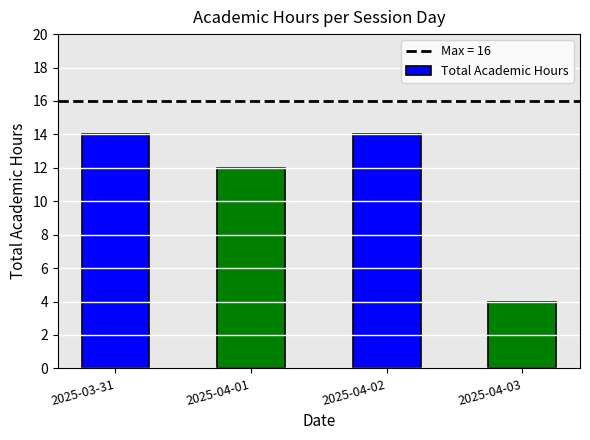

Does the chart contain any negative values?

No